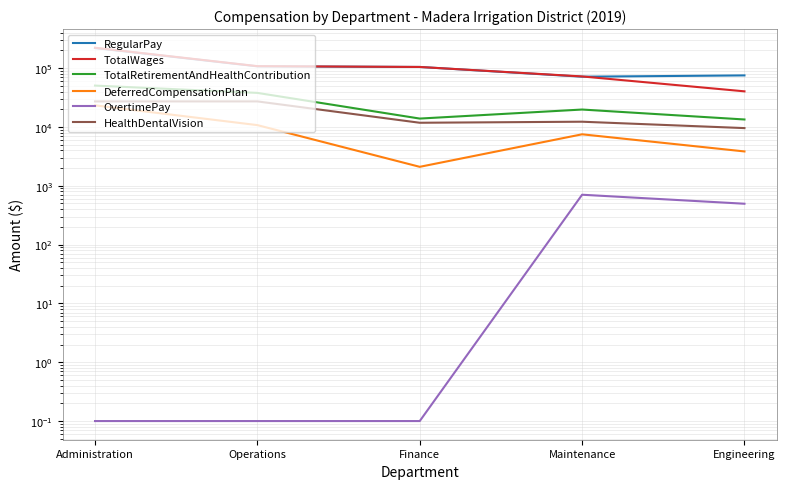

How many values in the HealthDentalVision series are below 12273?

2